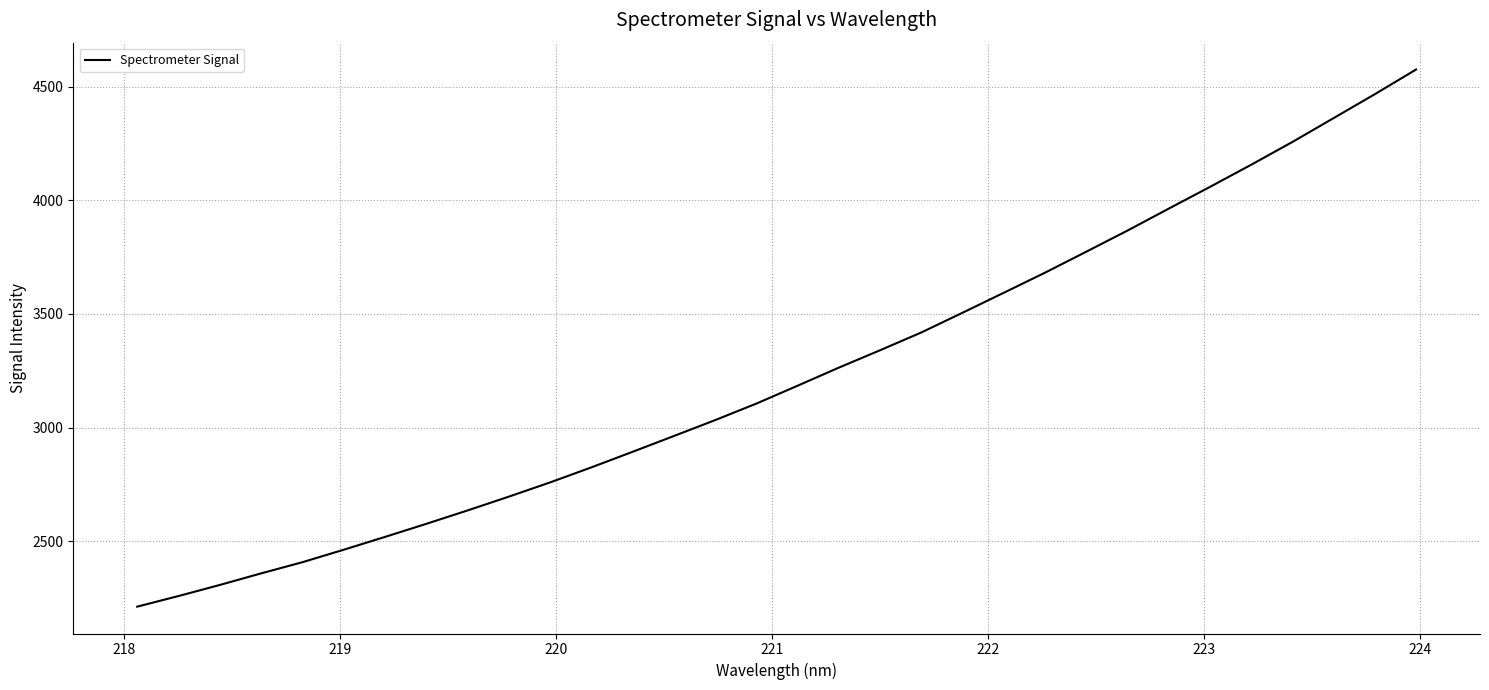

What is the maximum value shown in the chart?

4575.5